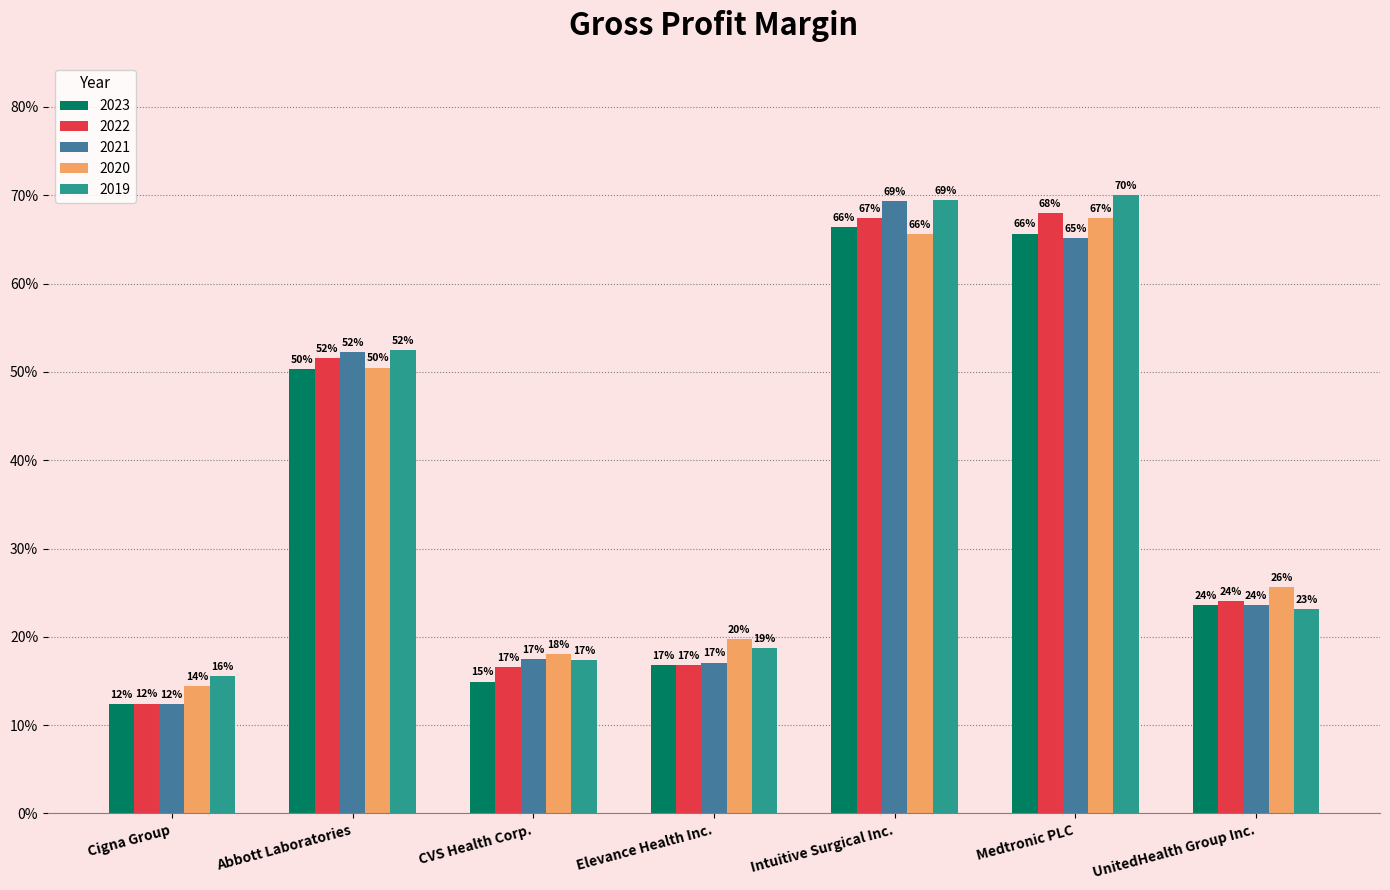

List the labels in order of 2022 value, largest first.

Medtronic PLC, Intuitive Surgical Inc., Abbott Laboratories, UnitedHealth Group Inc., Elevance Health Inc., CVS Health Corp., Cigna Group